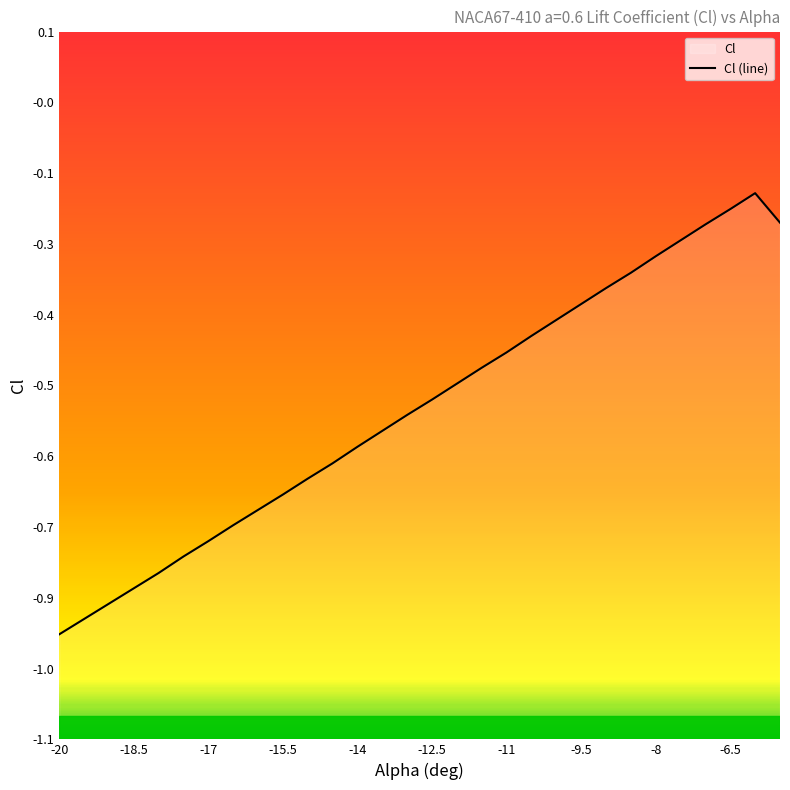

The chart shows a value of -0.1 at -6.5. True or false?

False